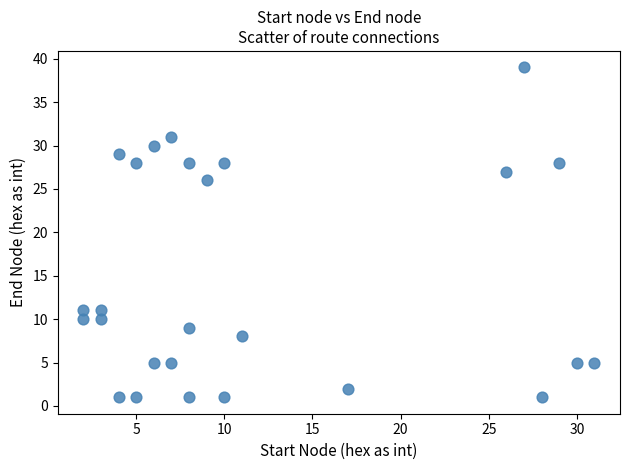

What Y value in the scatter plot is closest to 20?

26